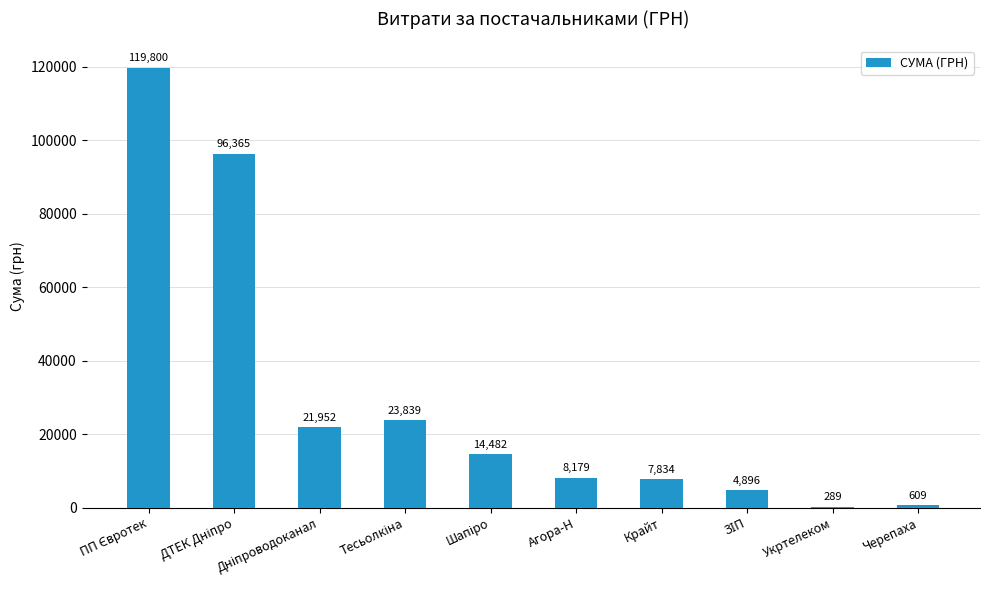

The chart shows a value of 609.0 at Черепаха. True or false?

True